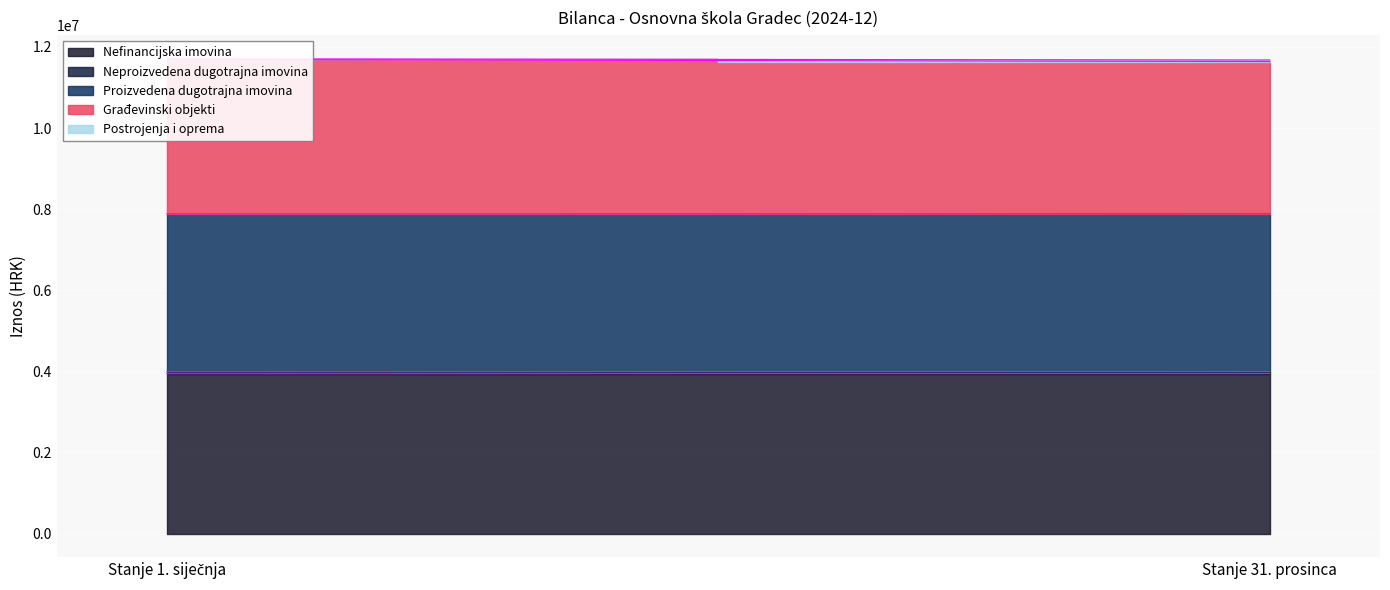

What is the difference between the highest and lowest values at Stanje 31. prosinca?

3906169.1